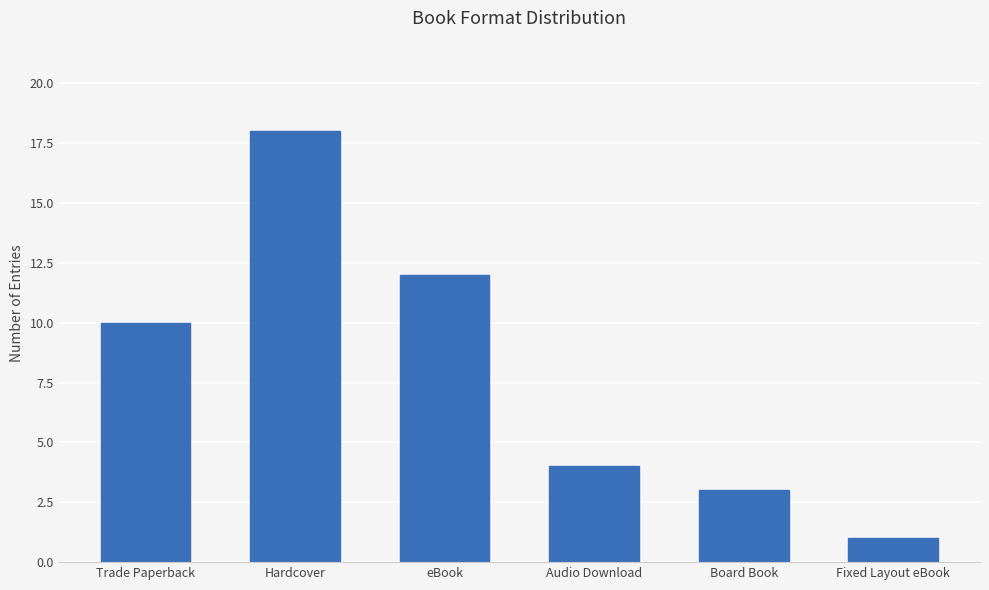

Does the chart contain any negative values?

No